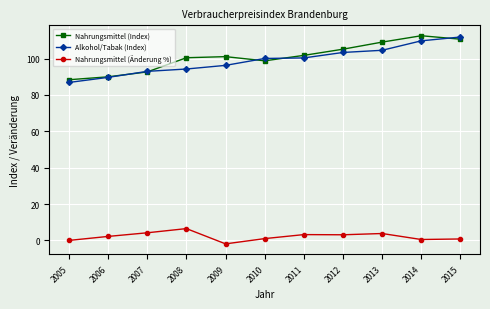

What is the greatest value displayed?

112.6